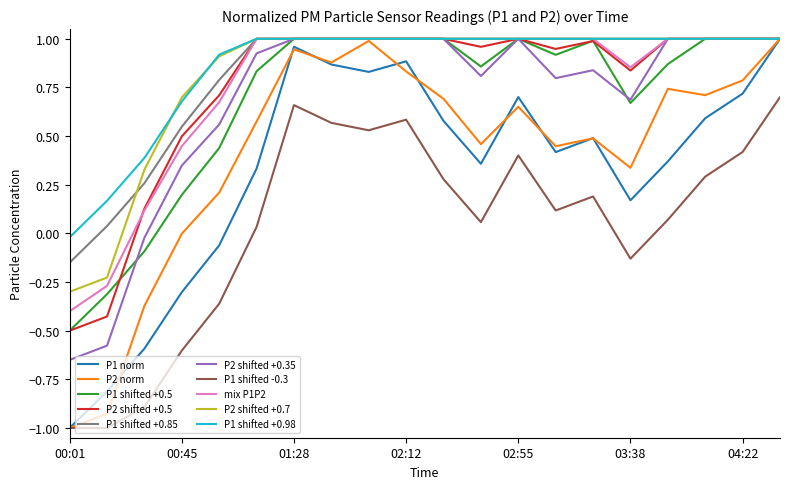

Does the chart display data point markers on the line(s)?

No